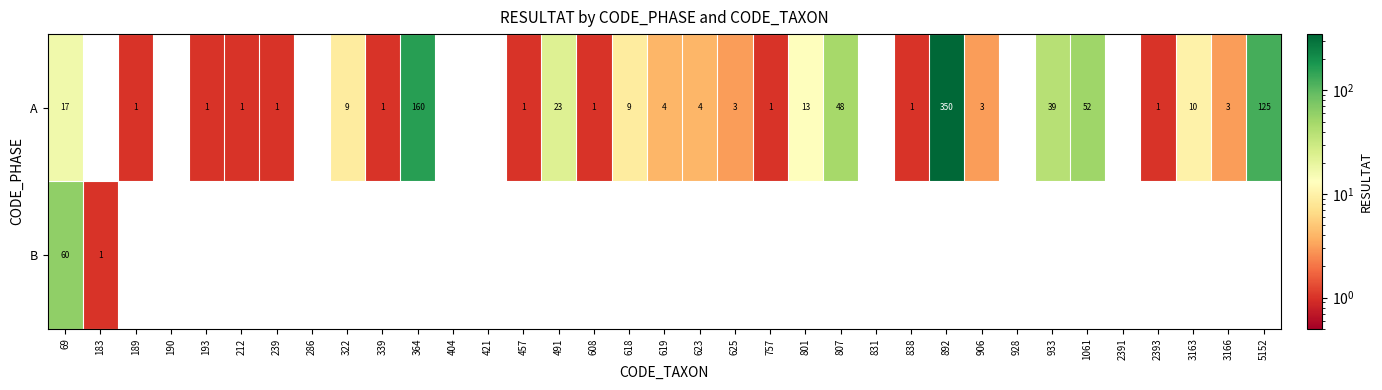

Between 801 and 838, which is larger?

801